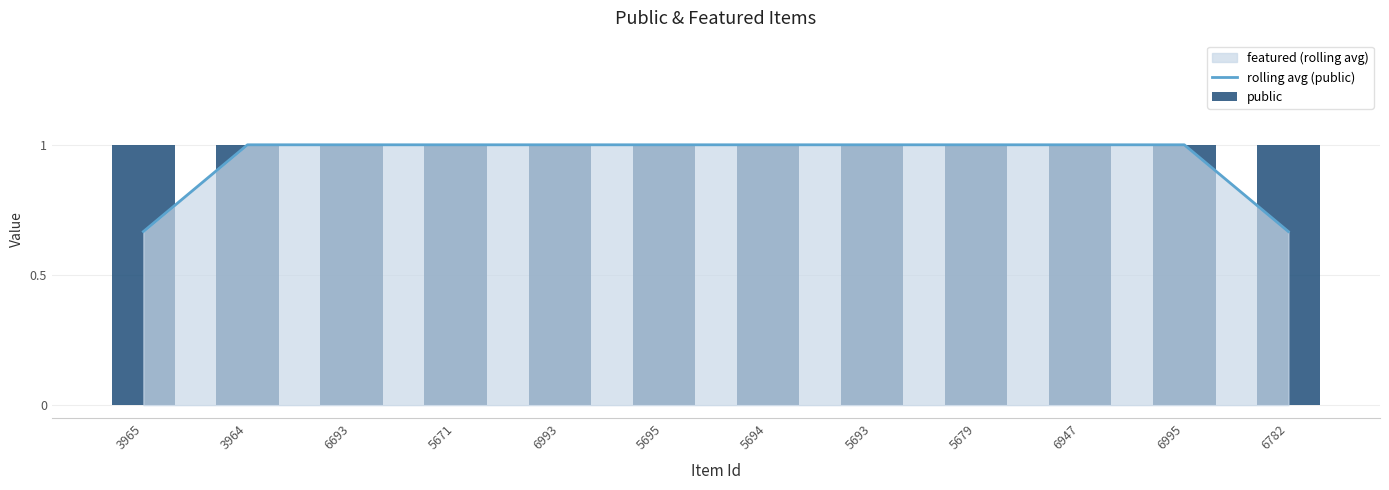

What is the label of the 10th bar from the left?

6947